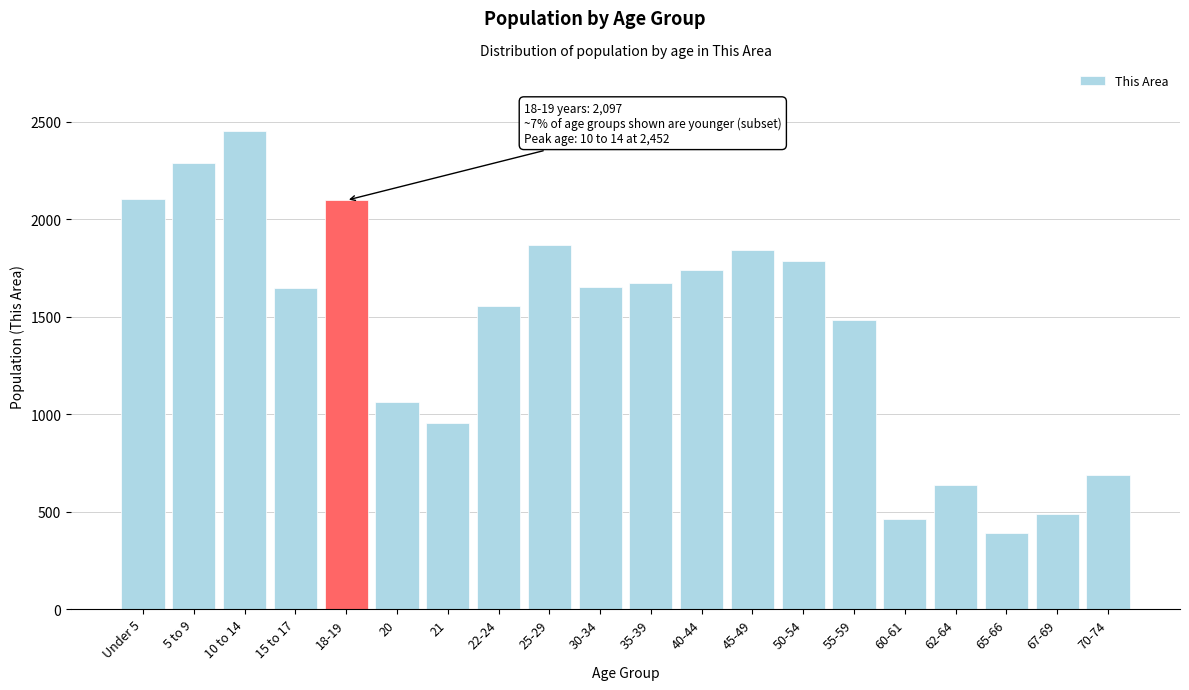

What is the smallest value displayed?

390